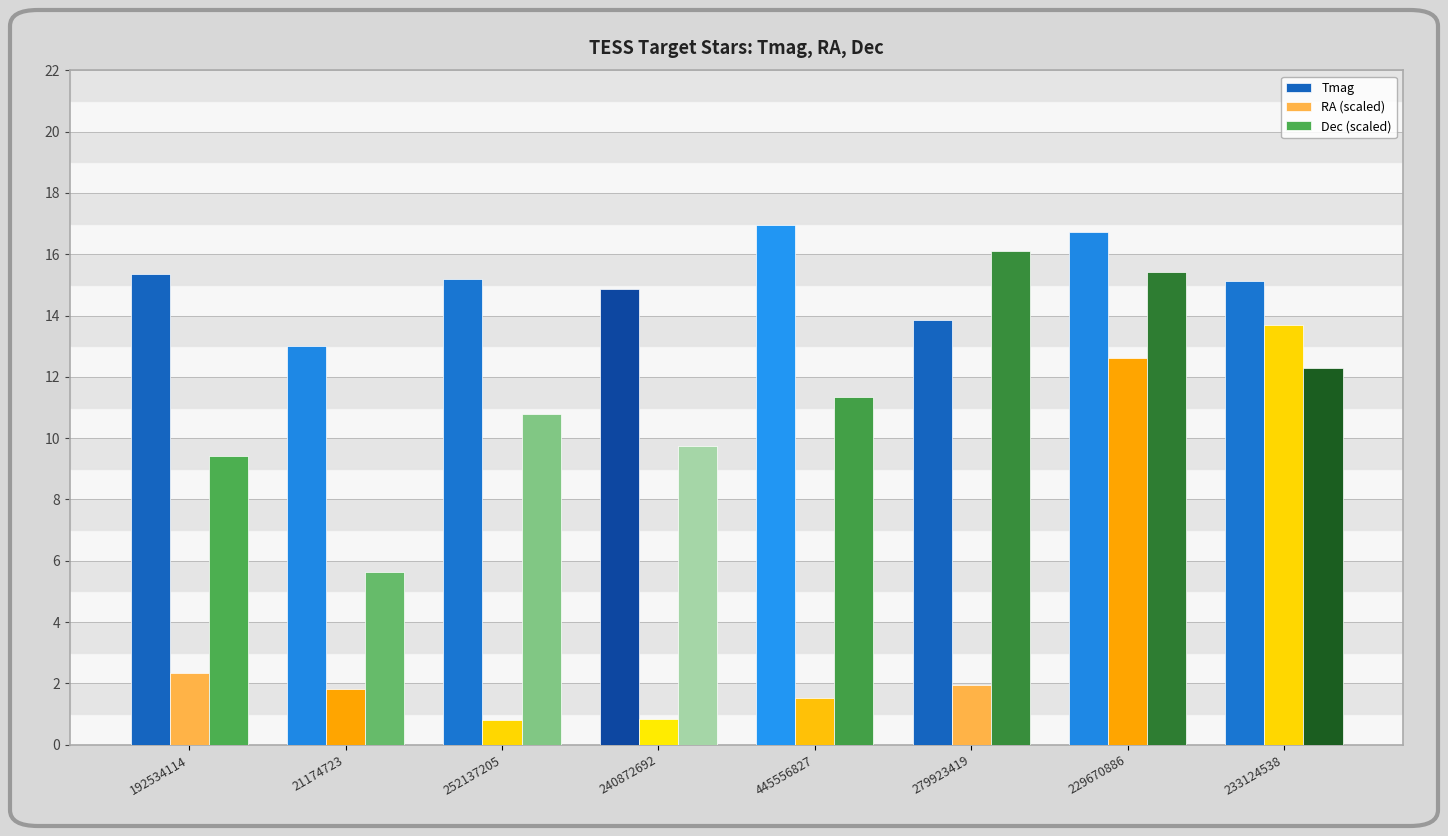

What are all the series names shown in the legend?

Tmag, RA (scaled), Dec (scaled)